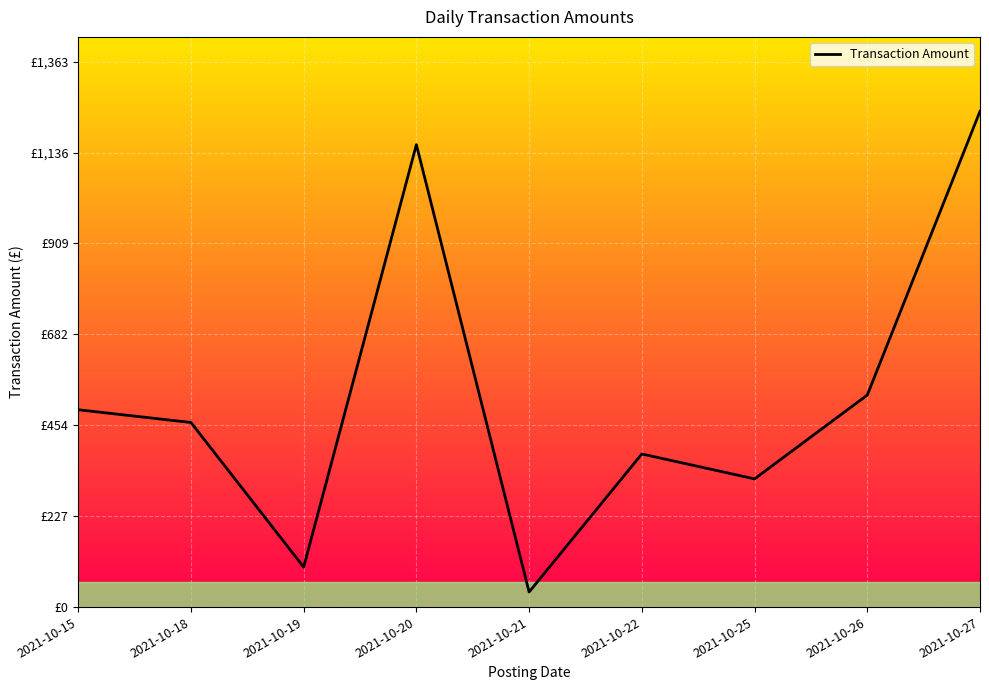

List the labels in order of value, largest first.

2021-10-27, 2021-10-20, 2021-10-26, 2021-10-15, 2021-10-18, 2021-10-22, 2021-10-25, 2021-10-19, 2021-10-21